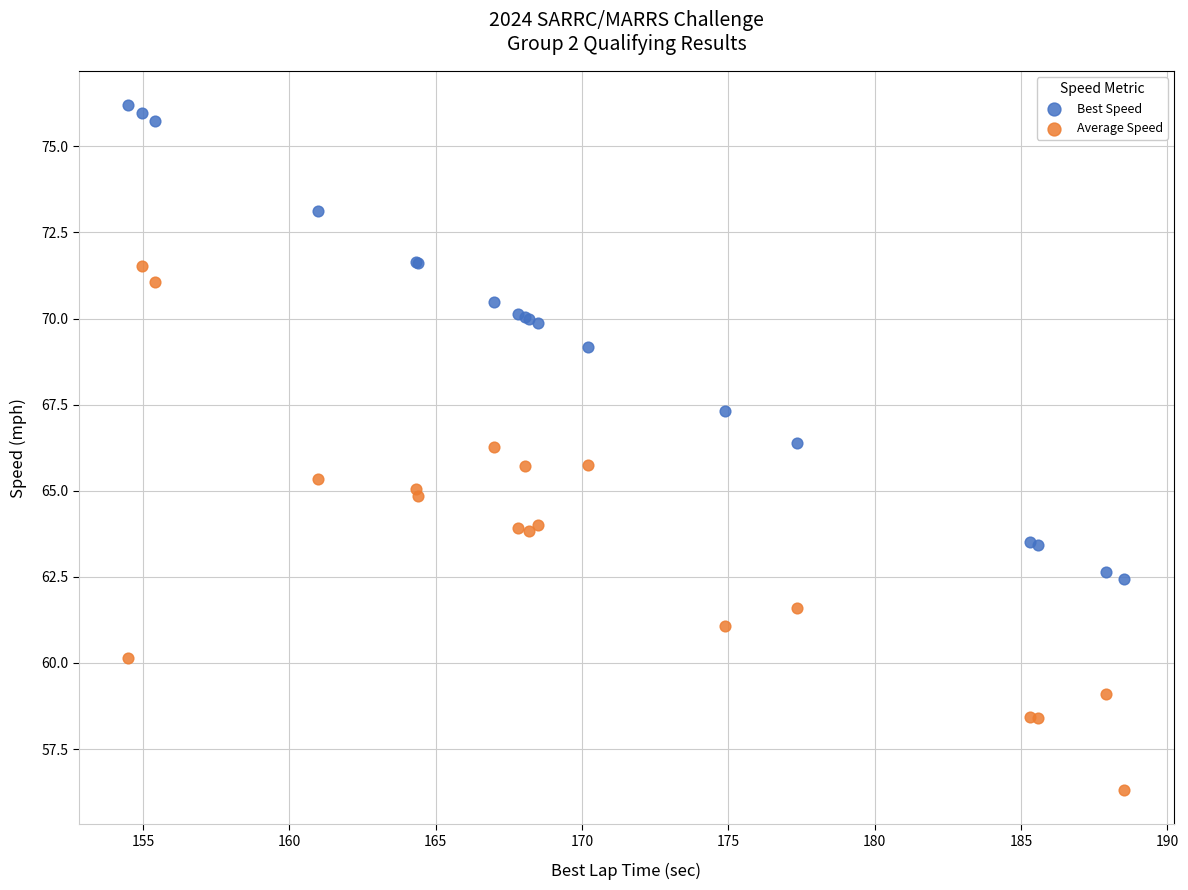

Which series contains the highest Y value?

Best Speed